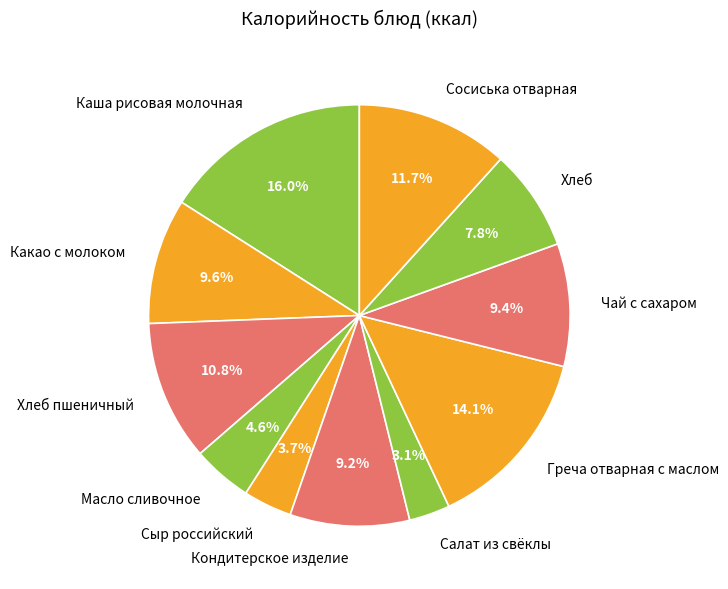

How many segments does this pie chart have?

11